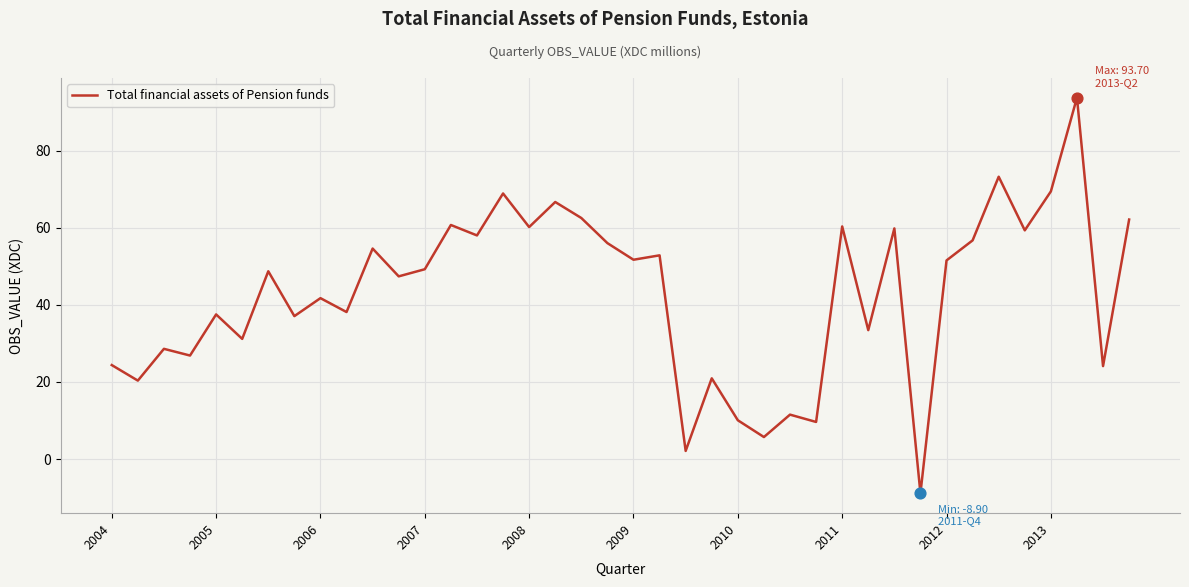

What is the maximum value shown in the chart?

93.7